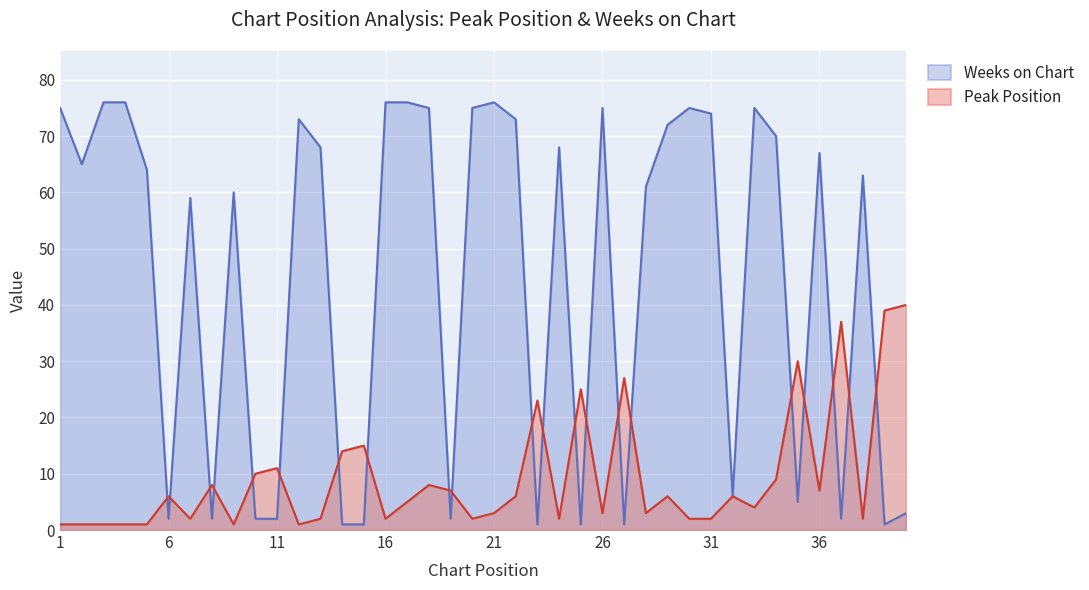

The Peak Position series shows 6 at 32. True or false?

True